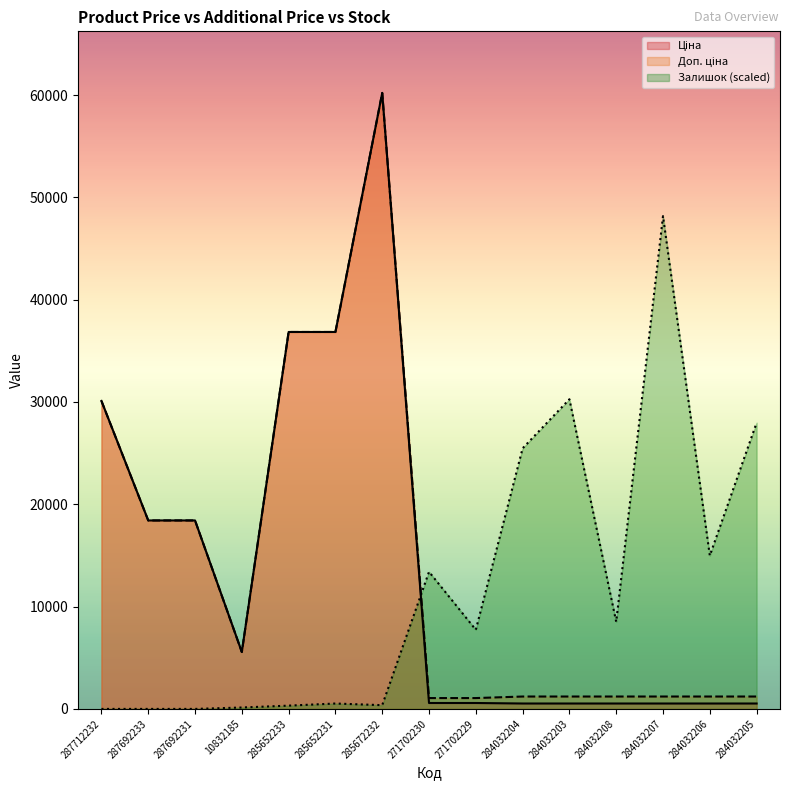

Between 287692233 and 287712232, which is larger?

287712232